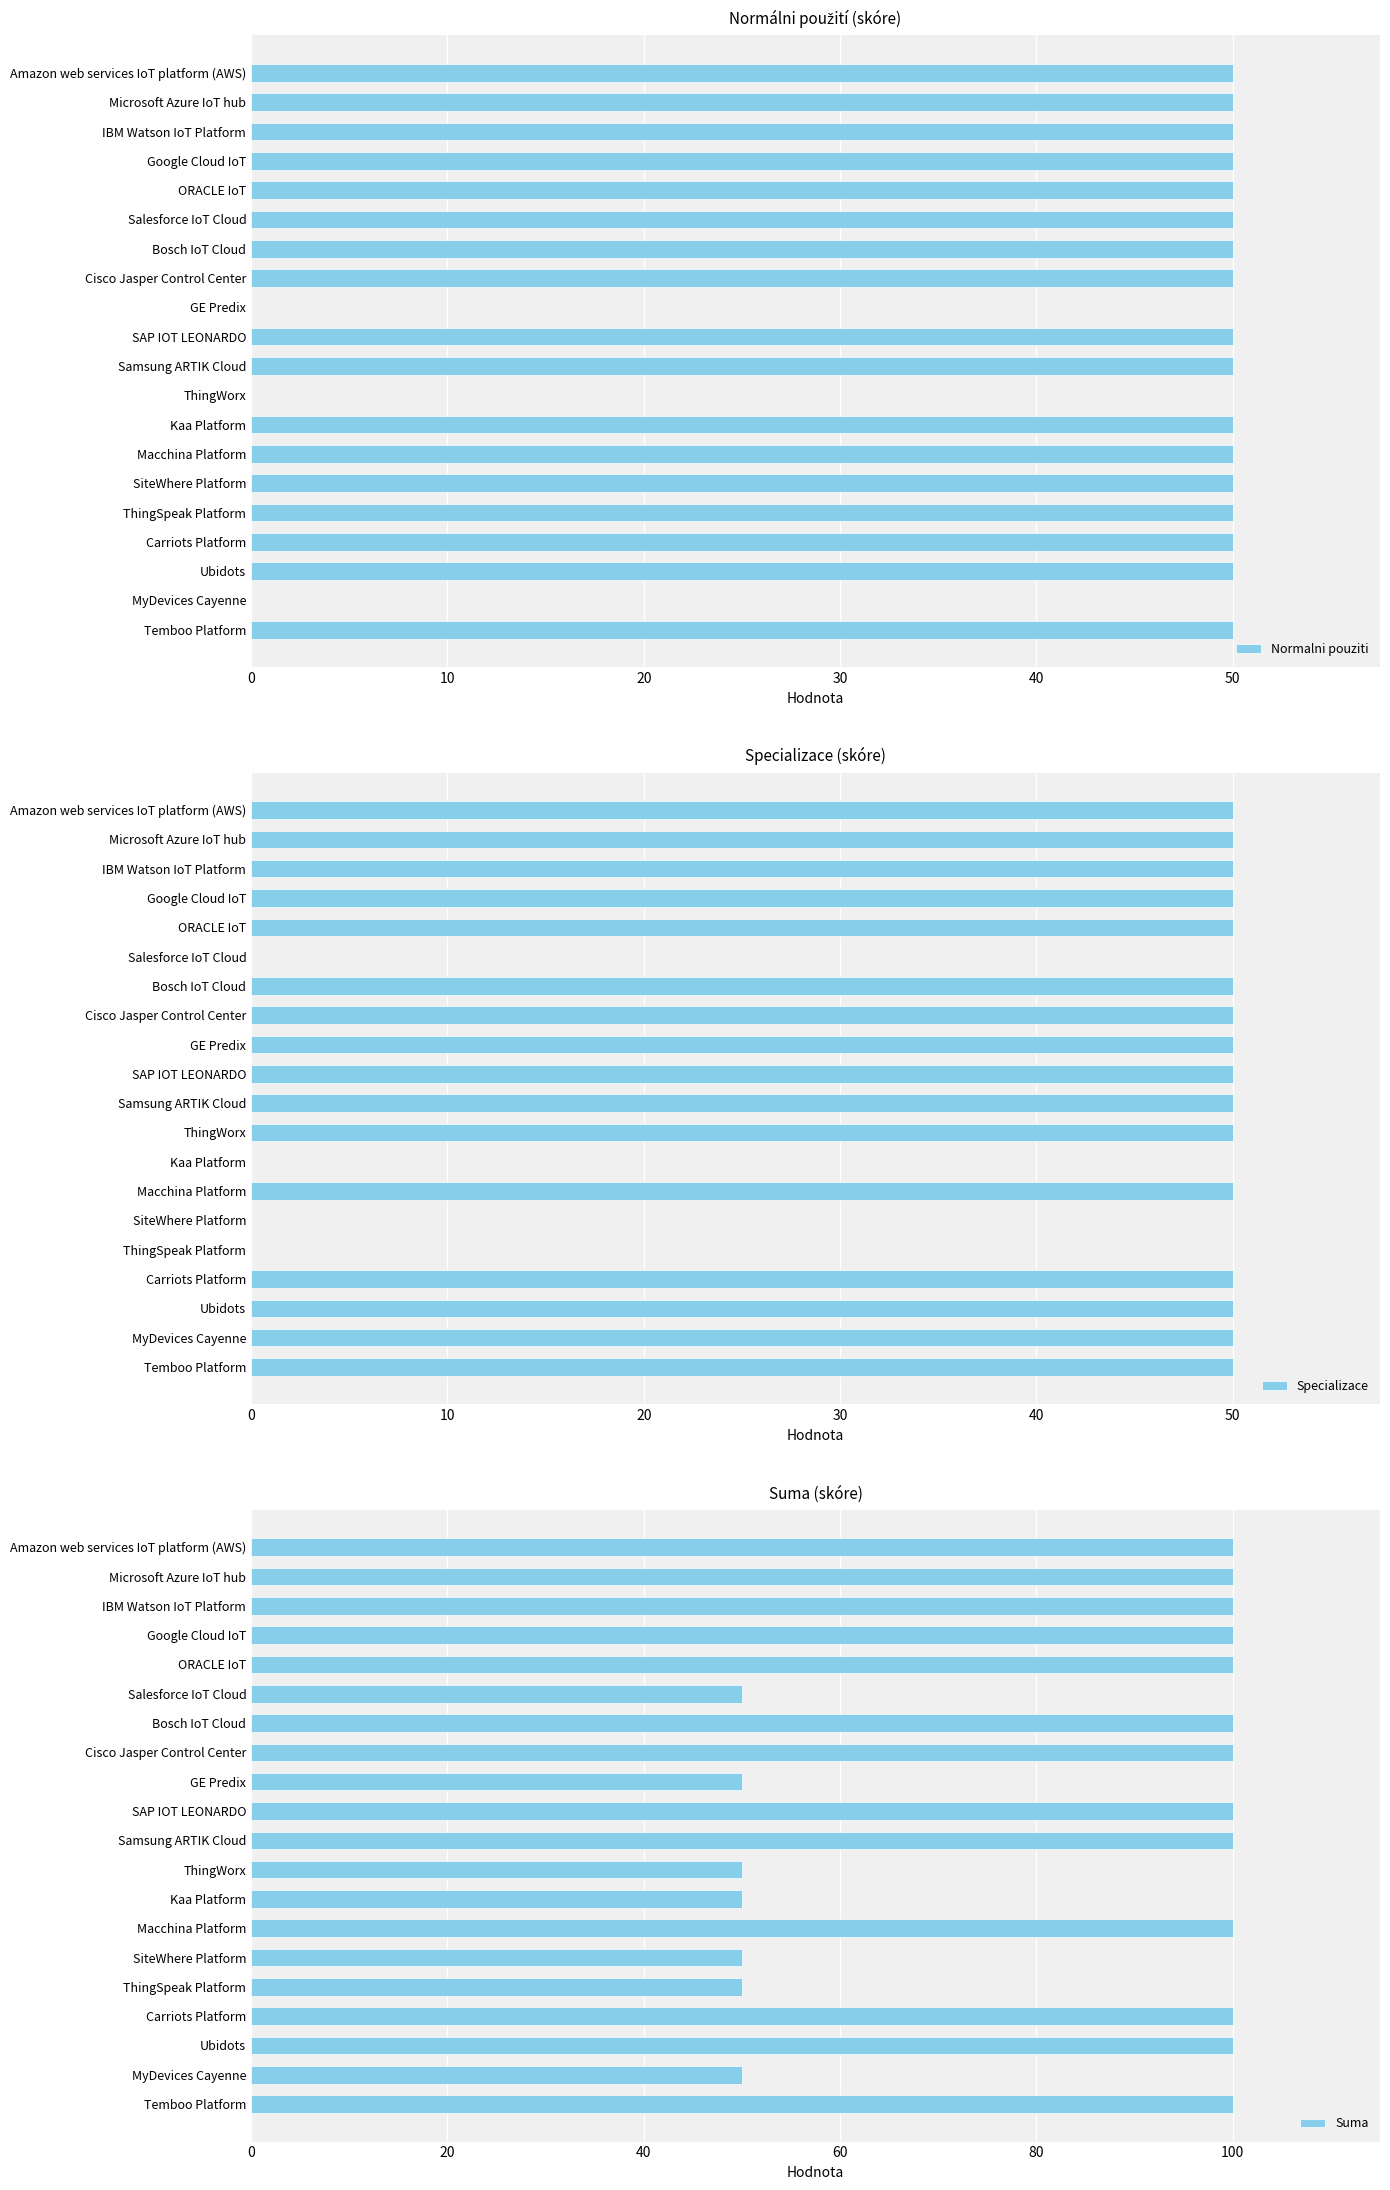

What is the sum of all Normalni pouziti values?

850